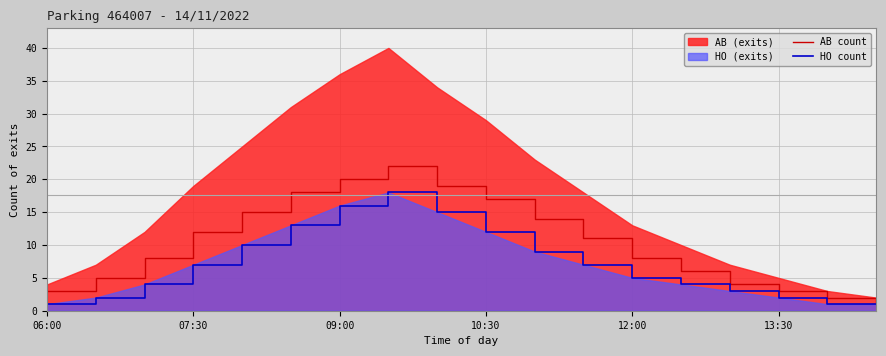

True or false: HO count and AB count cross at least once.

False